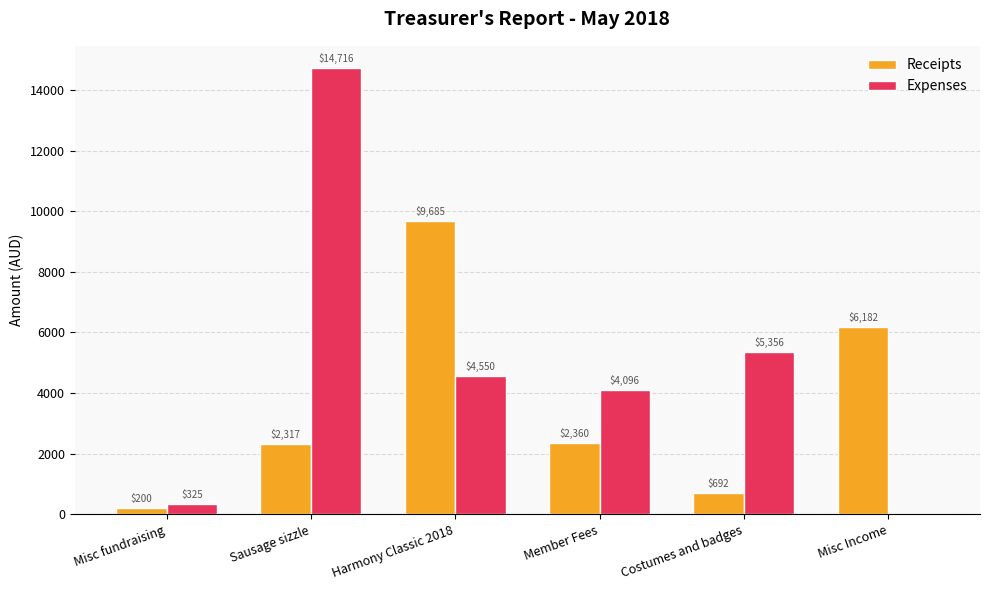

Is the value of Expenses at Costumes and badges greater than the value of Receipts at Misc Income?

No